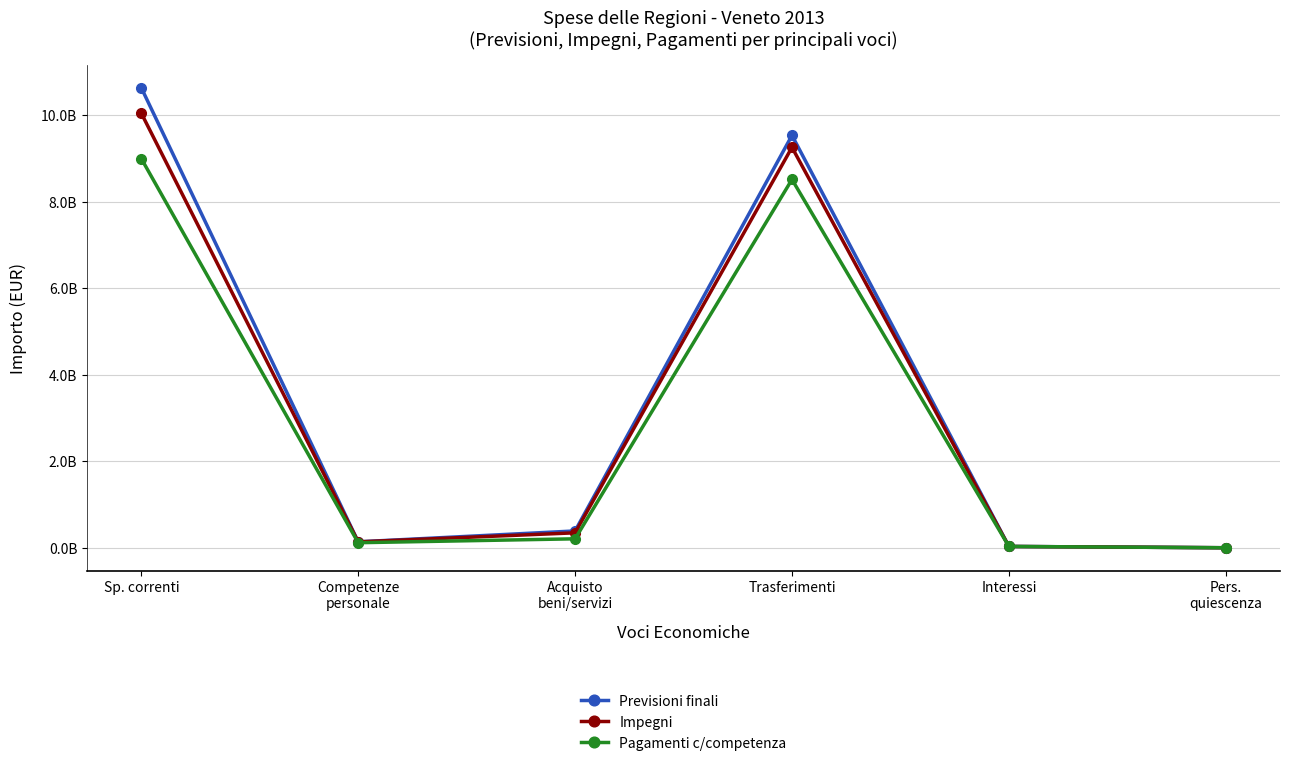

What position from the right is Pers.
quiescenza?

1